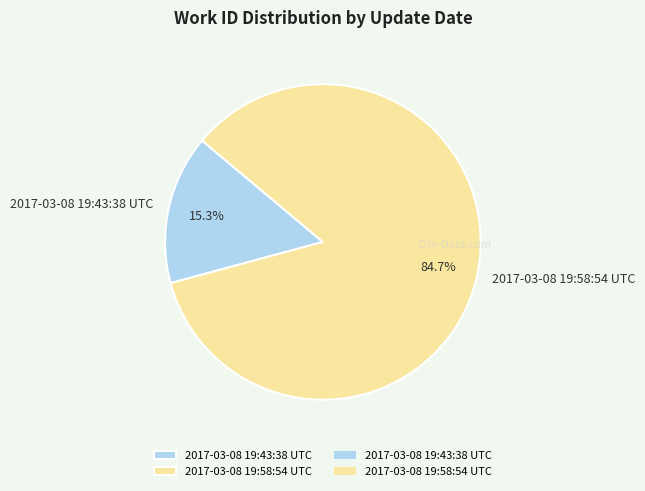

To the nearest percent, what is the average slice percentage?

50%